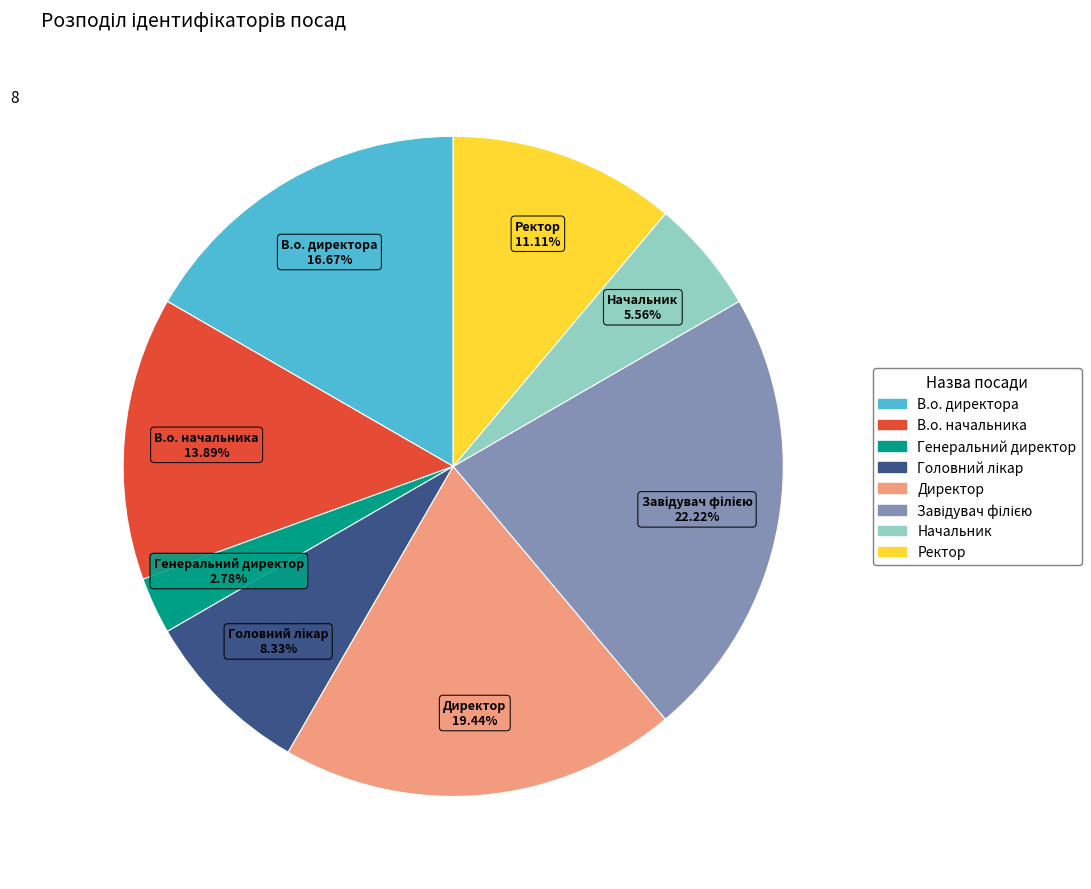

How much of the chart is everything except В.о. директора?

83.3%